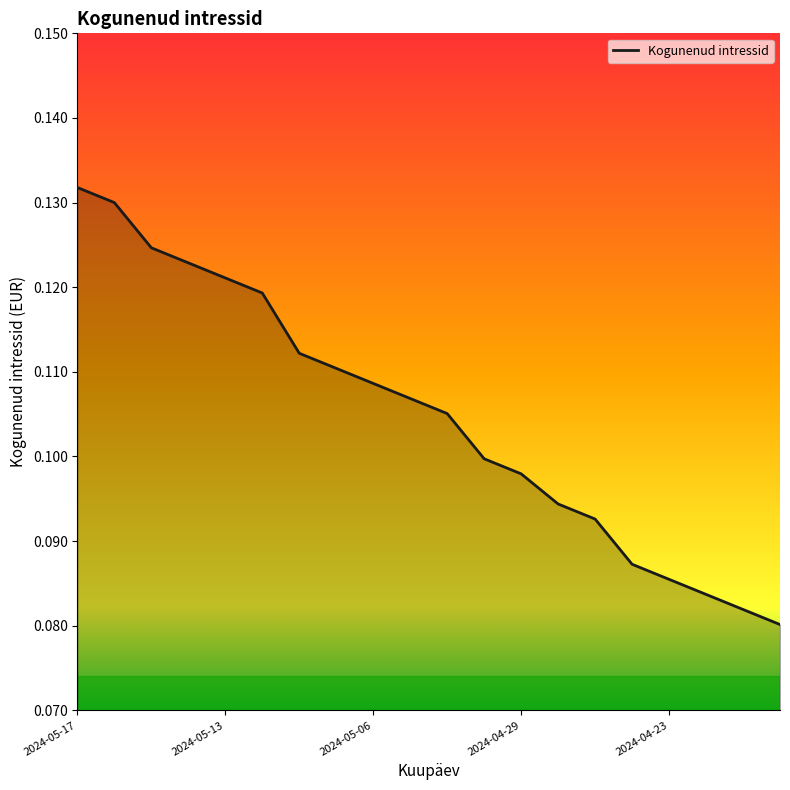

What is the difference between the maximum and minimum values?

0.1